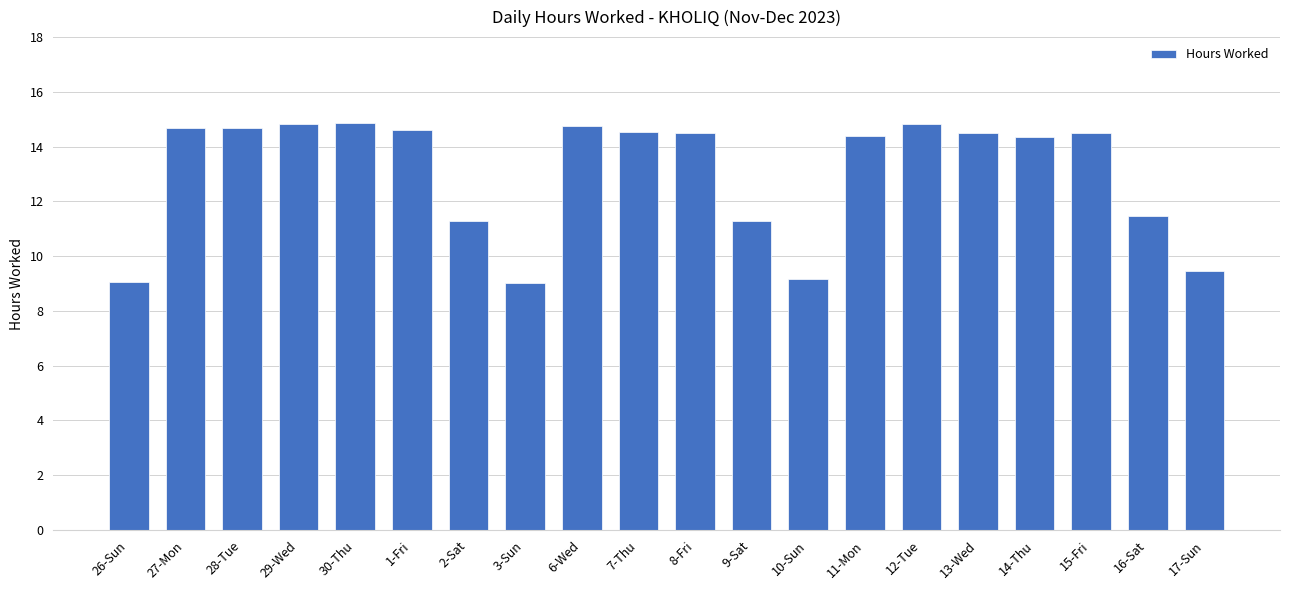

What is the label of the 9th bar from the left?

6-Wed